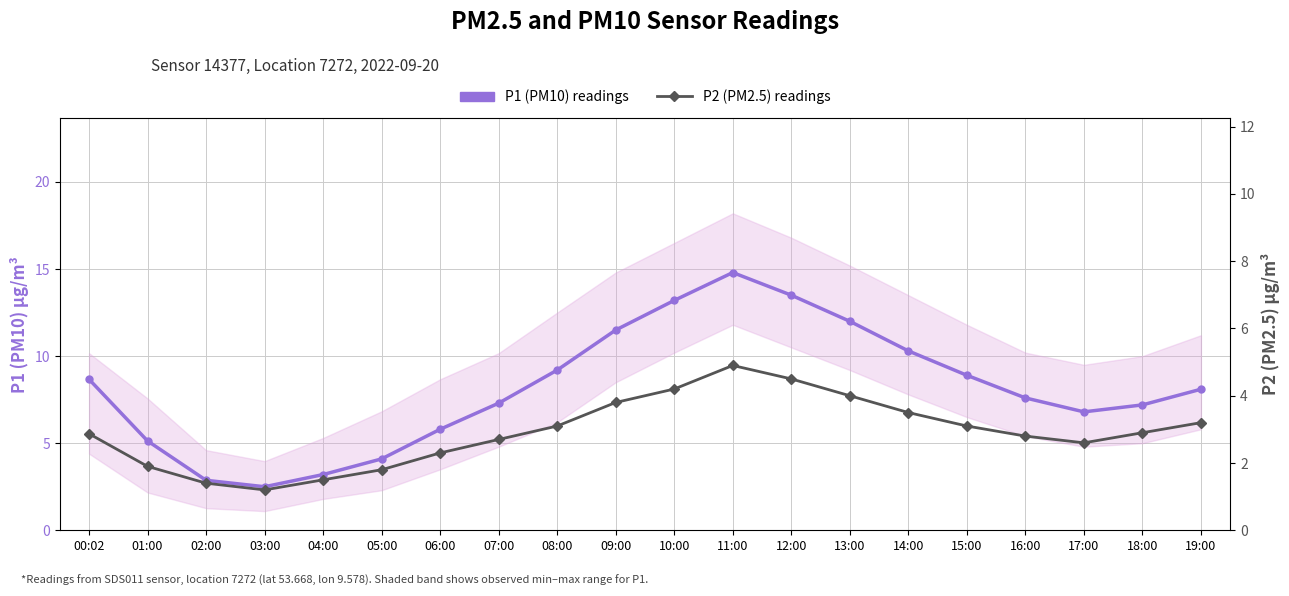

Rank the categories by P2 (PM2.5) readings value from lowest to highest.

03:00, 02:00, 04:00, 05:00, 01:00, 06:00, 17:00, 07:00, 16:00, 00:02, 18:00, 08:00, 15:00, 19:00, 14:00, 09:00, 13:00, 10:00, 12:00, 11:00